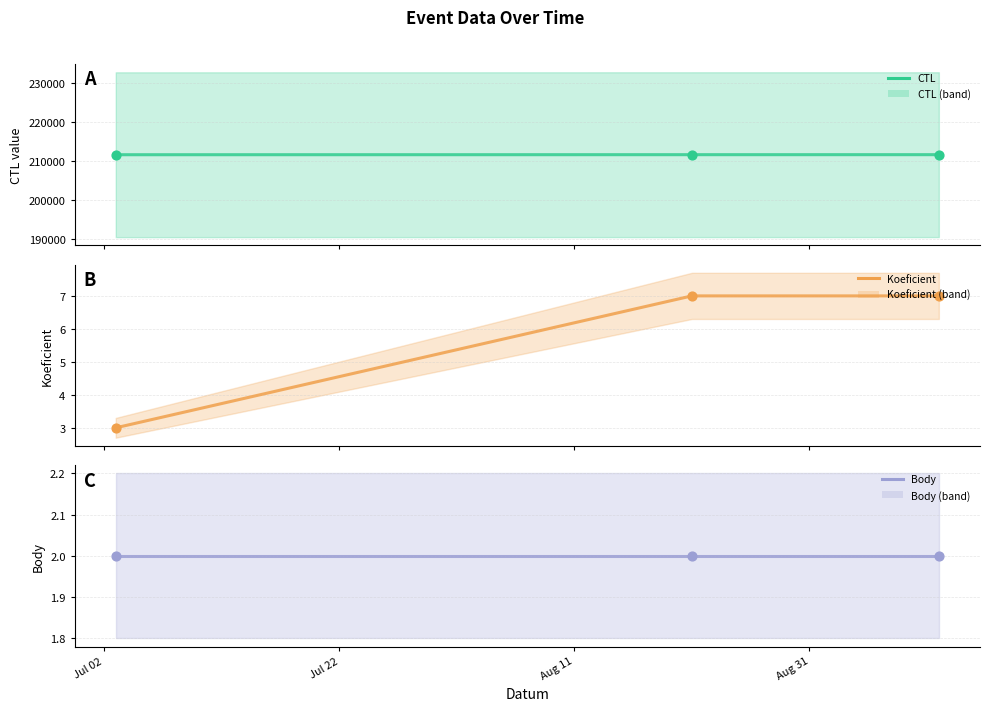

Which series reaches the maximum Y coordinate?

CTL